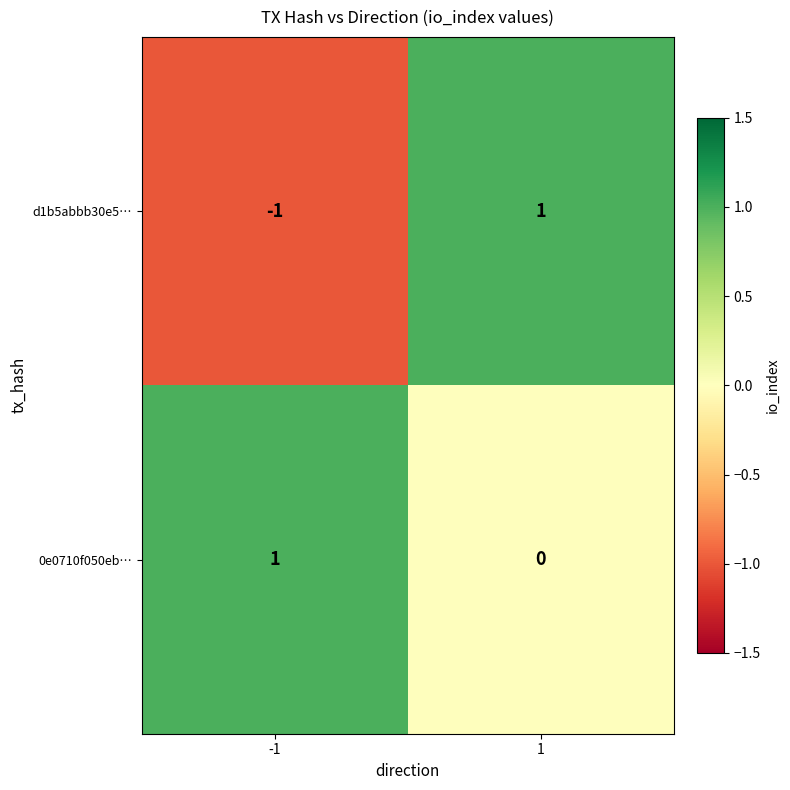

Which series has the widest spread of values?

d1b5abbb30e5…